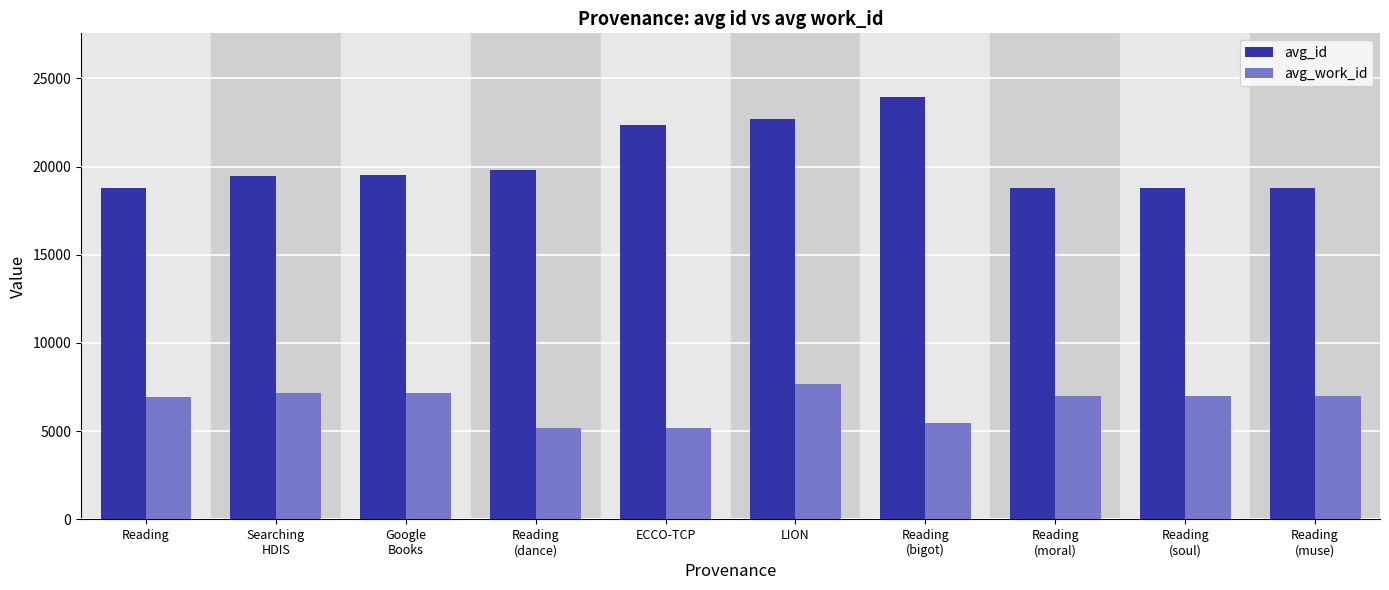

What is the label of the 3rd bar from the left?

Google
Books